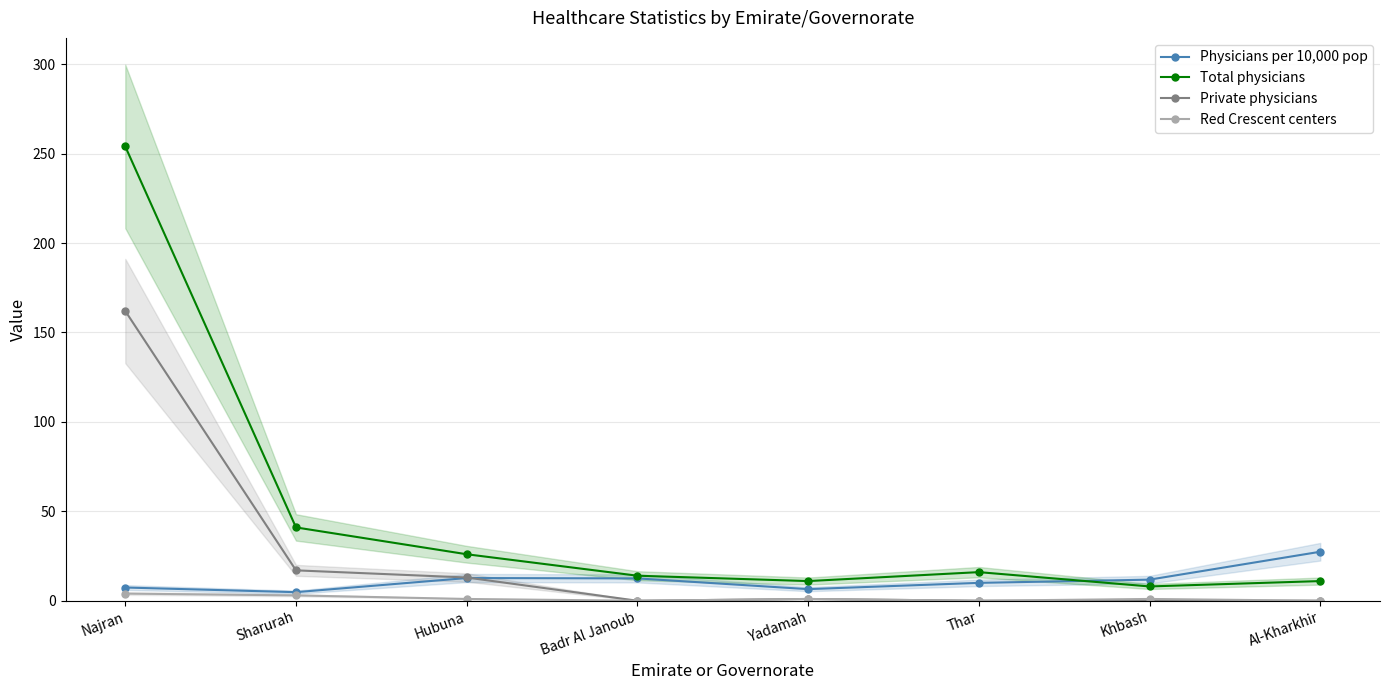

How many values in the Total physicians series exceed 16?

3